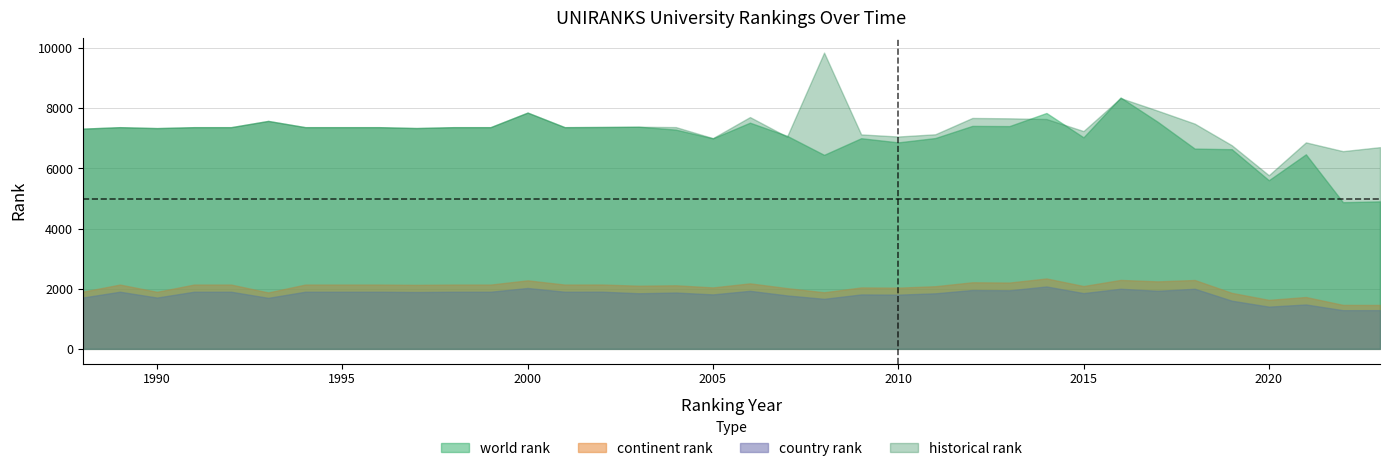

What are all the series names shown in the legend?

world rank, continent rank, country rank, historical rank